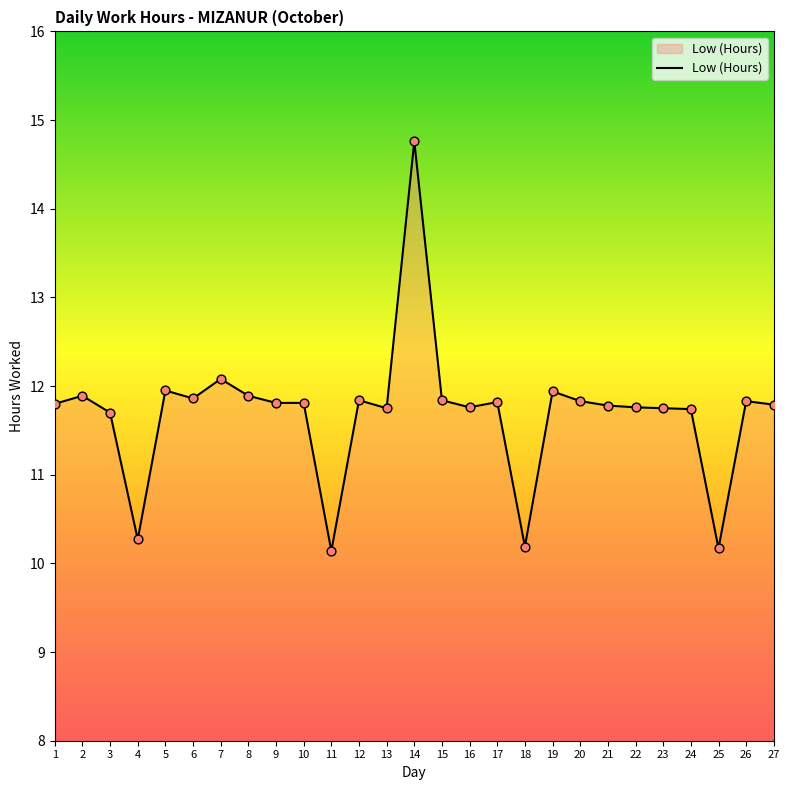

Approximately how many times larger is the value at 19 compared to 11?

1.2